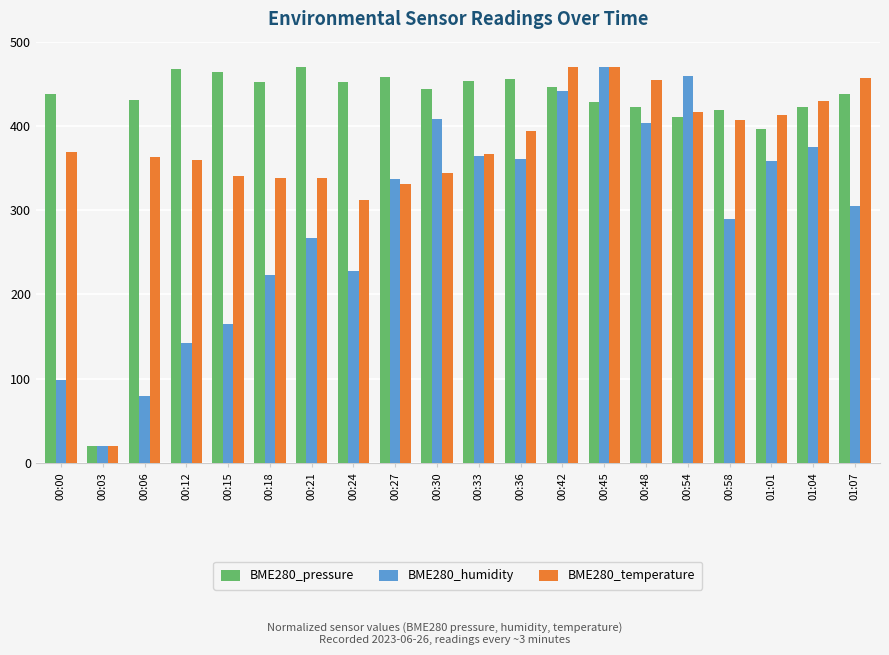

Rank the series by their average value, from highest to lowest.

BME280_pressure, BME280_temperature, BME280_humidity